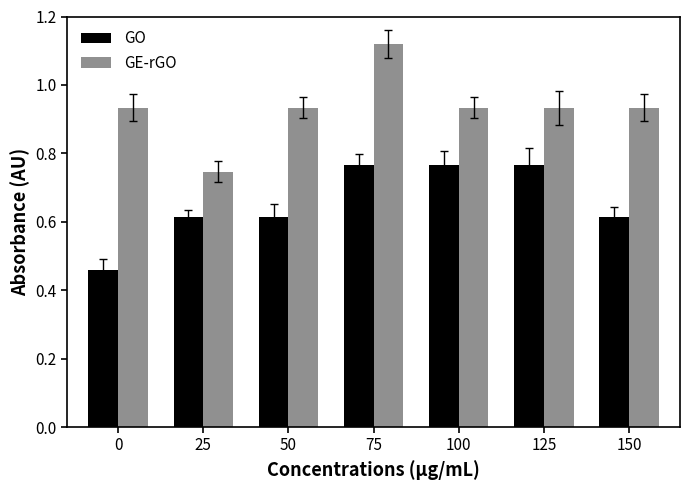

Count the number of data series in this chart.

2